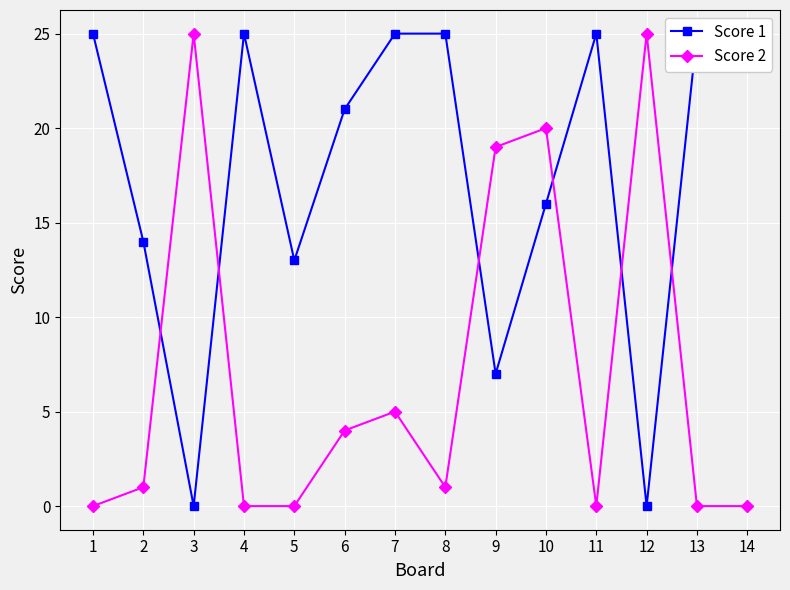

At which label does Score 2 reach its peak?

3